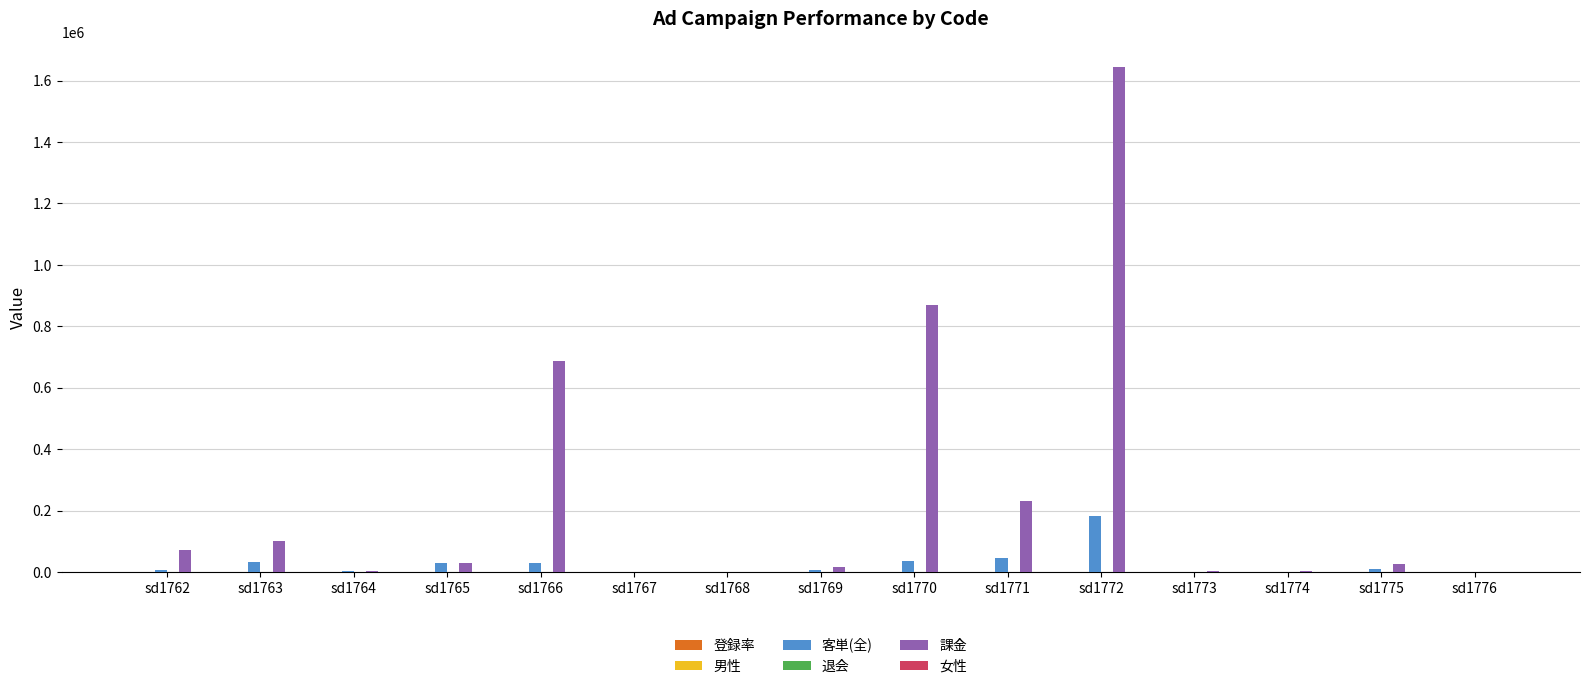

Where is 課金 nearest to the value 822500?

sd1770